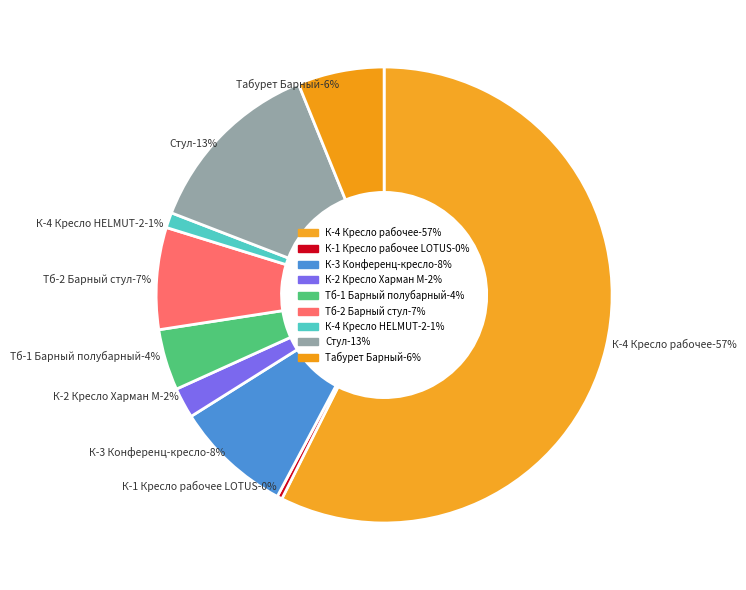

Rank the categories by value from highest to lowest.

К-4 Кресло рабочее, Стул, К-3 Конференц-кресло, Тб-2 Барный стул, Табурет Барный, Тб-1 Барный полубарный, К-2 Кресло Харман М, К-4 Кресло HELMUT-2, К-1 Кресло рабочее LOTUS